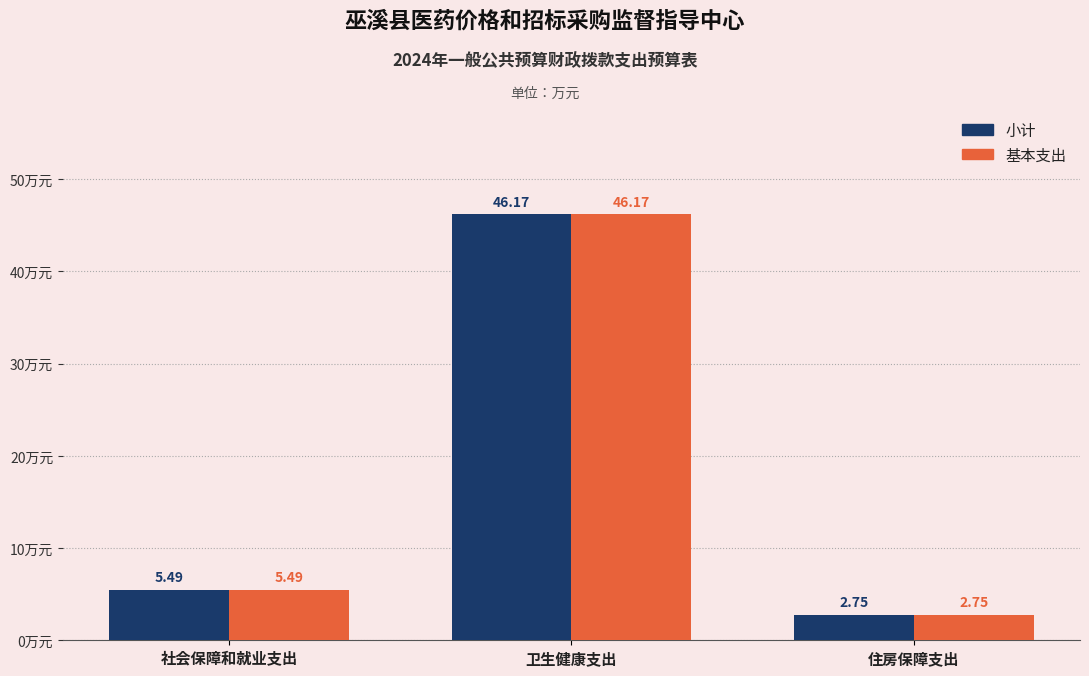

What is the difference between the 基本支出 values at 卫生健康支出 and 住房保障支出?

43.4